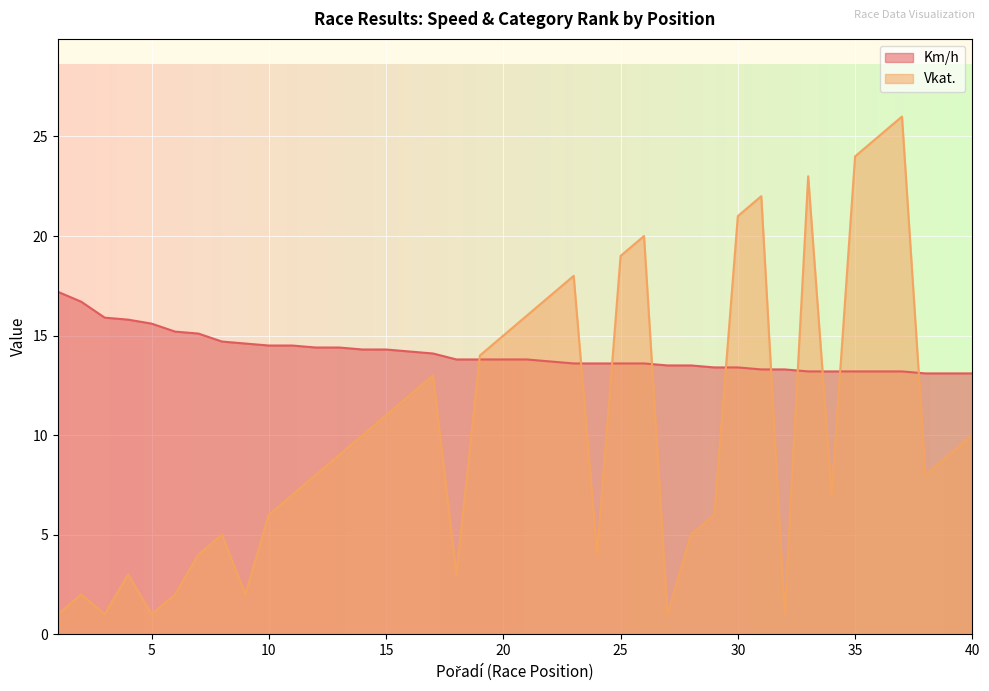

How many lines are shown in the chart?

2